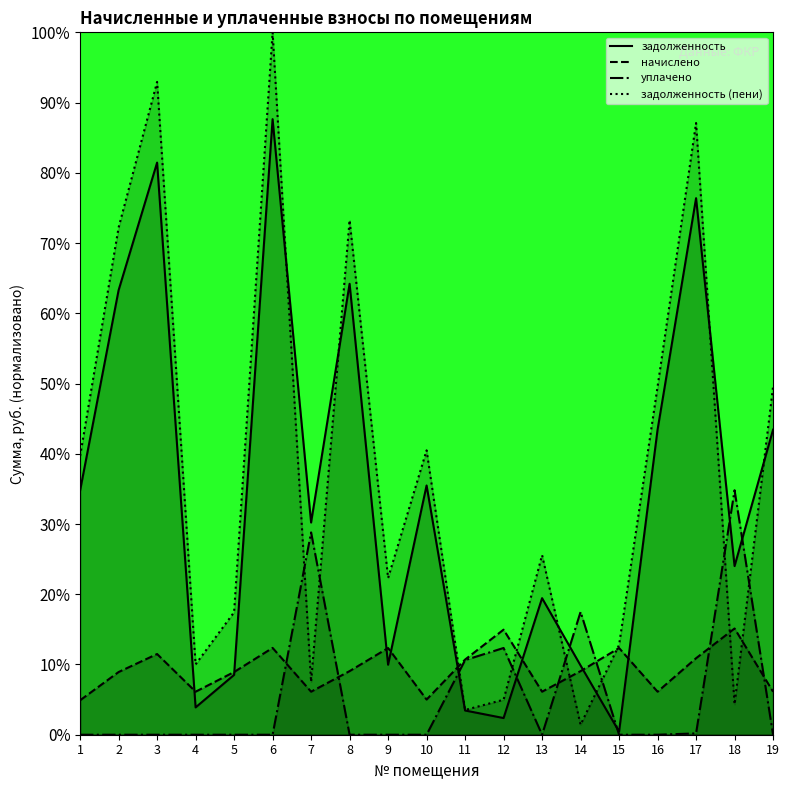

Between 15 and 17, which is larger?

17